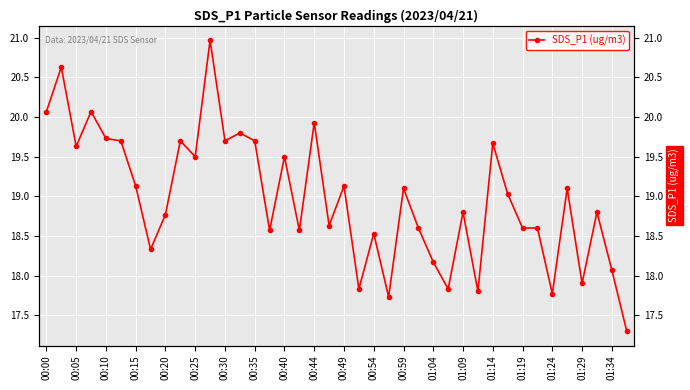

The chart shows a value of 18.1 at 01:34. True or false?

True